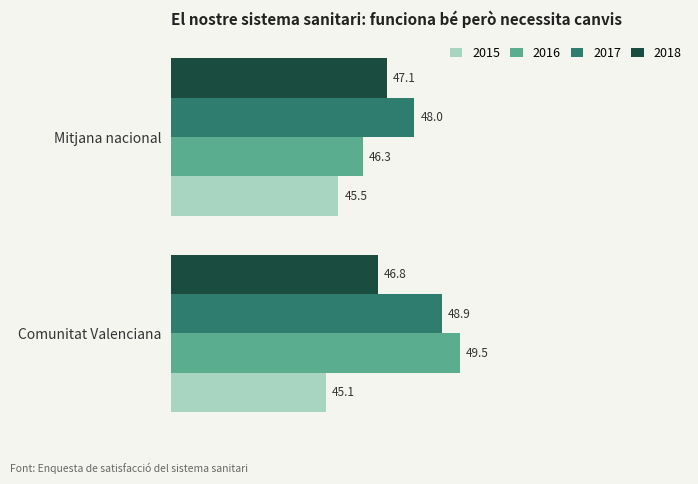

What is the smallest value displayed?

45.1